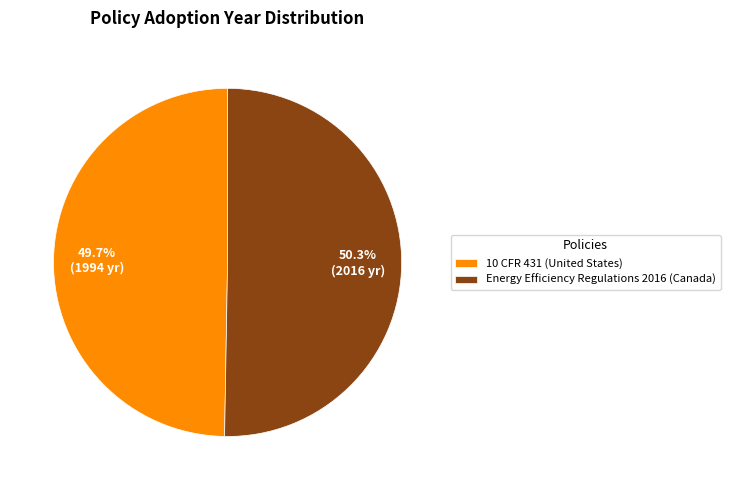

How many slices are in this pie chart?

2